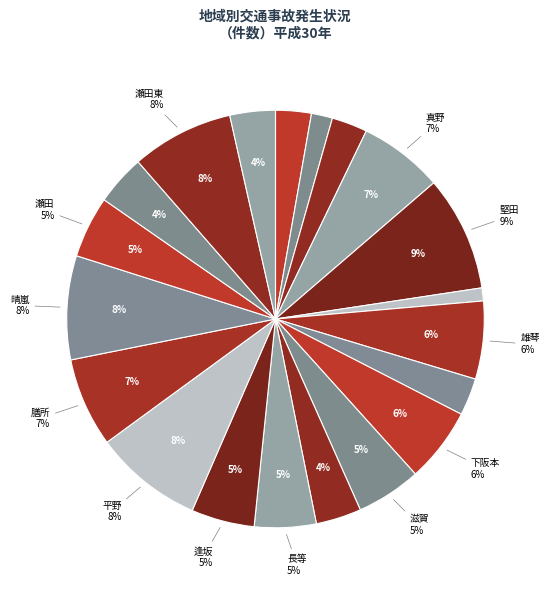

How many segments does this pie chart have?

20